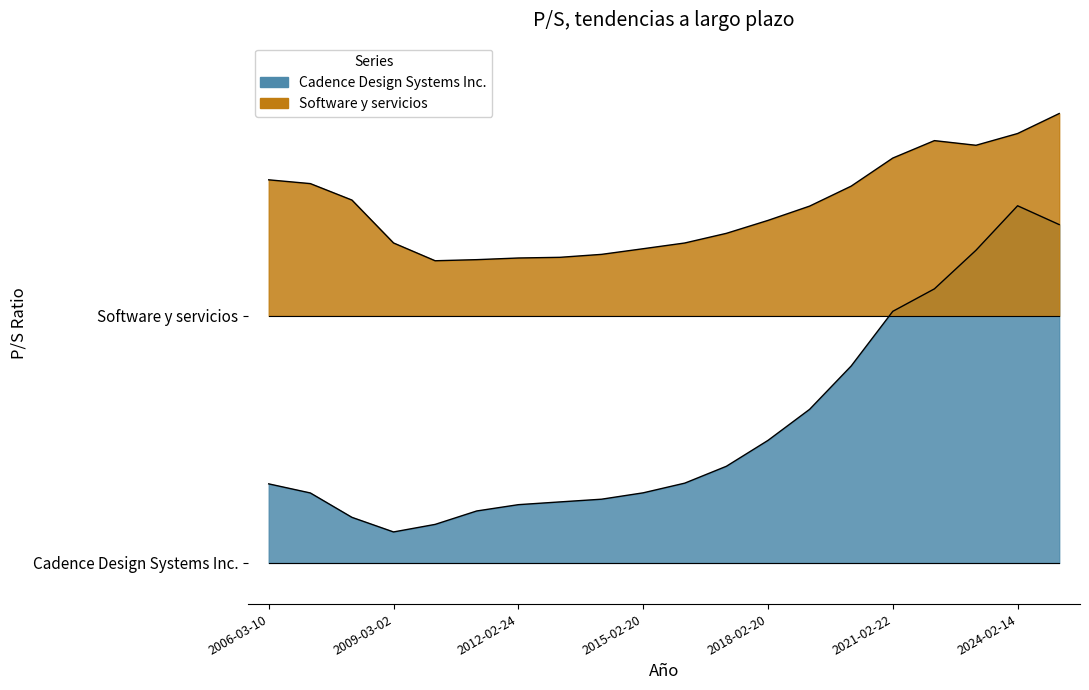

Does the chart display data point markers on the line(s)?

No